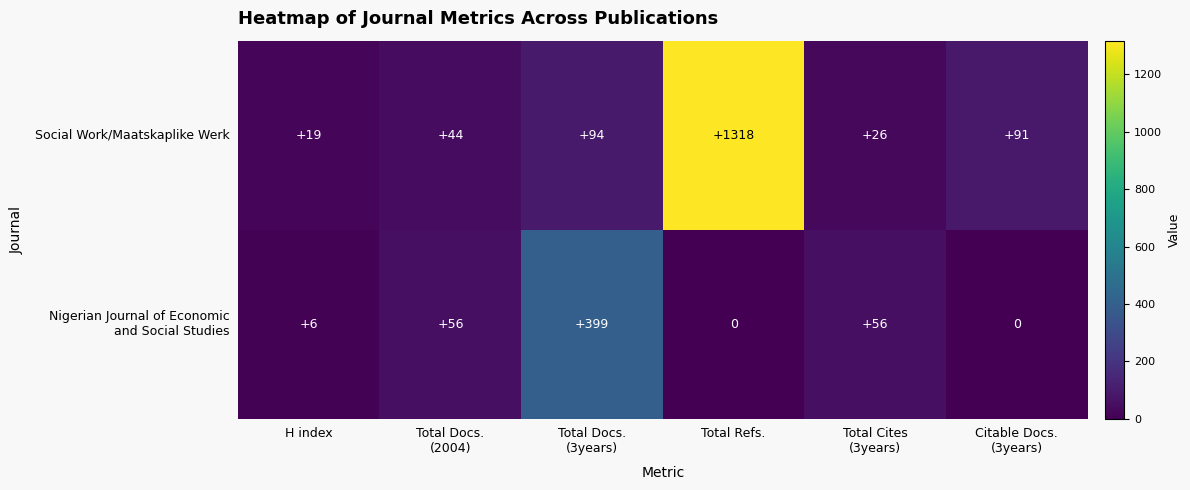

How many data points does each series have?

6